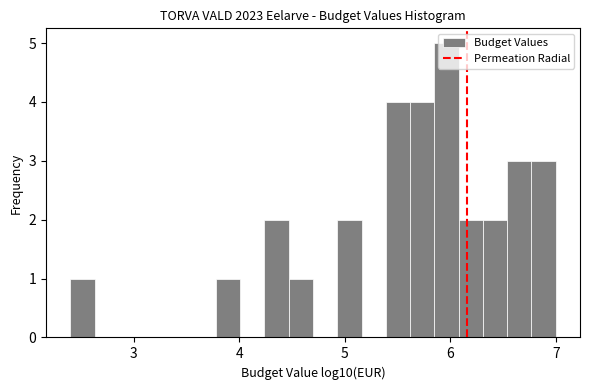

Around what value on the x-axis is the tallest bar? Give the approximate position of its centre, as read against the axis.

6.0